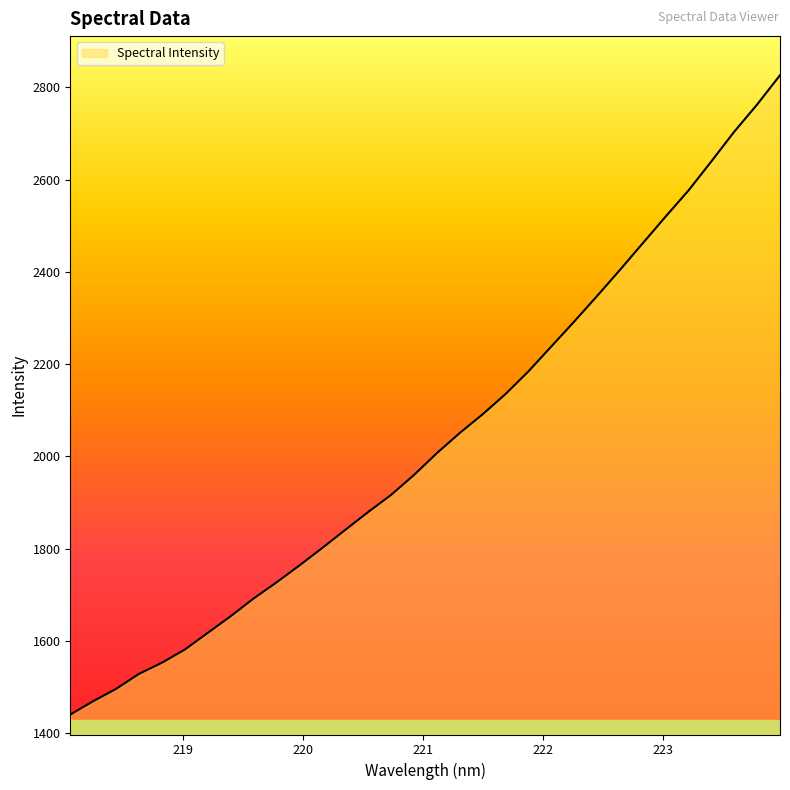

What is the greatest value displayed?

2826.2